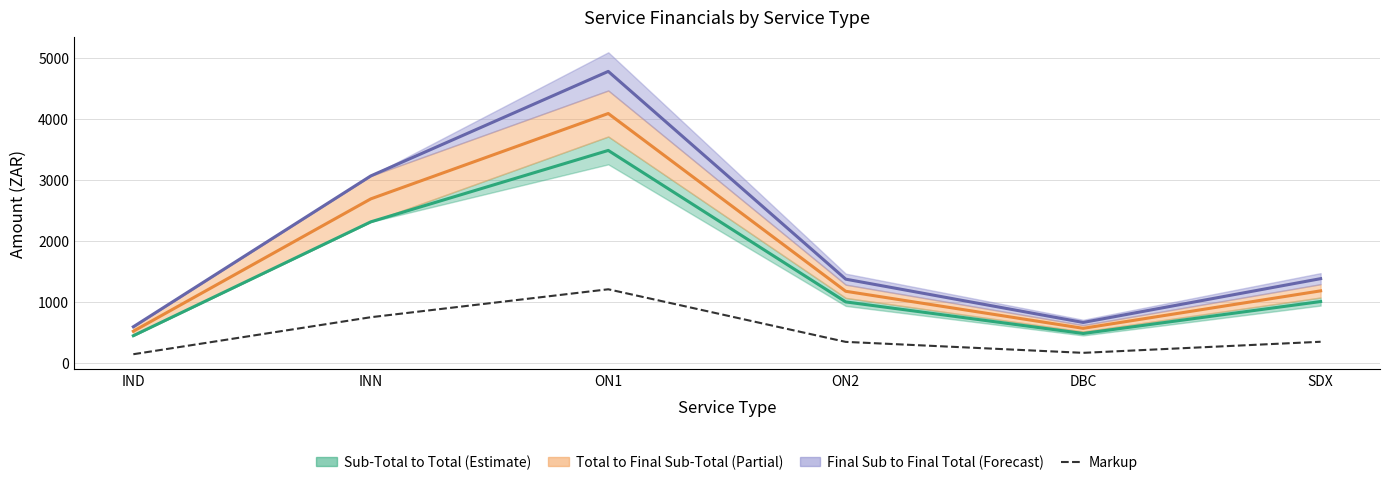

What is the label of the 1st point from the right?

SDX